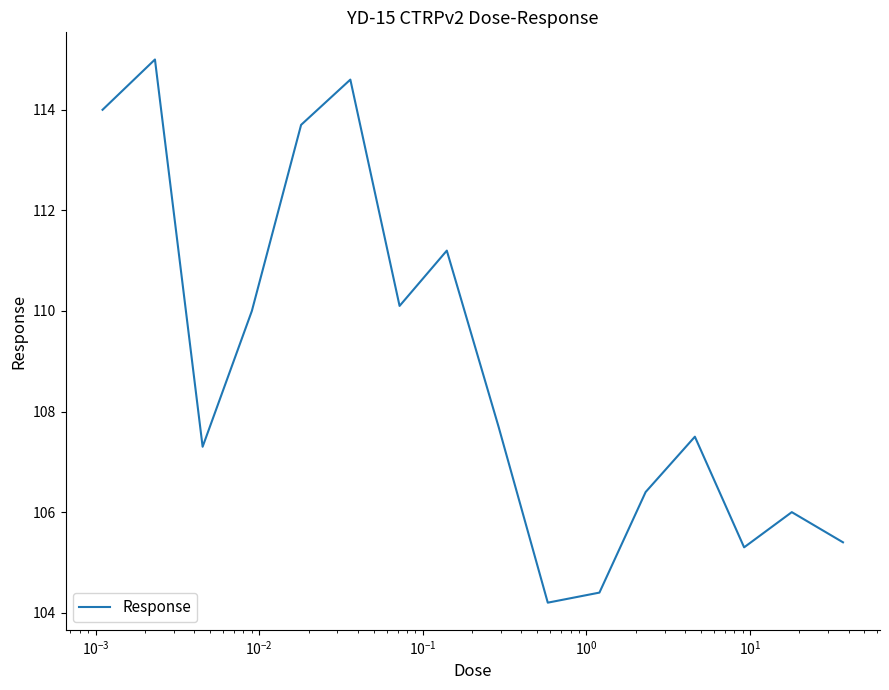

What is the difference between the maximum and minimum values?

10.8